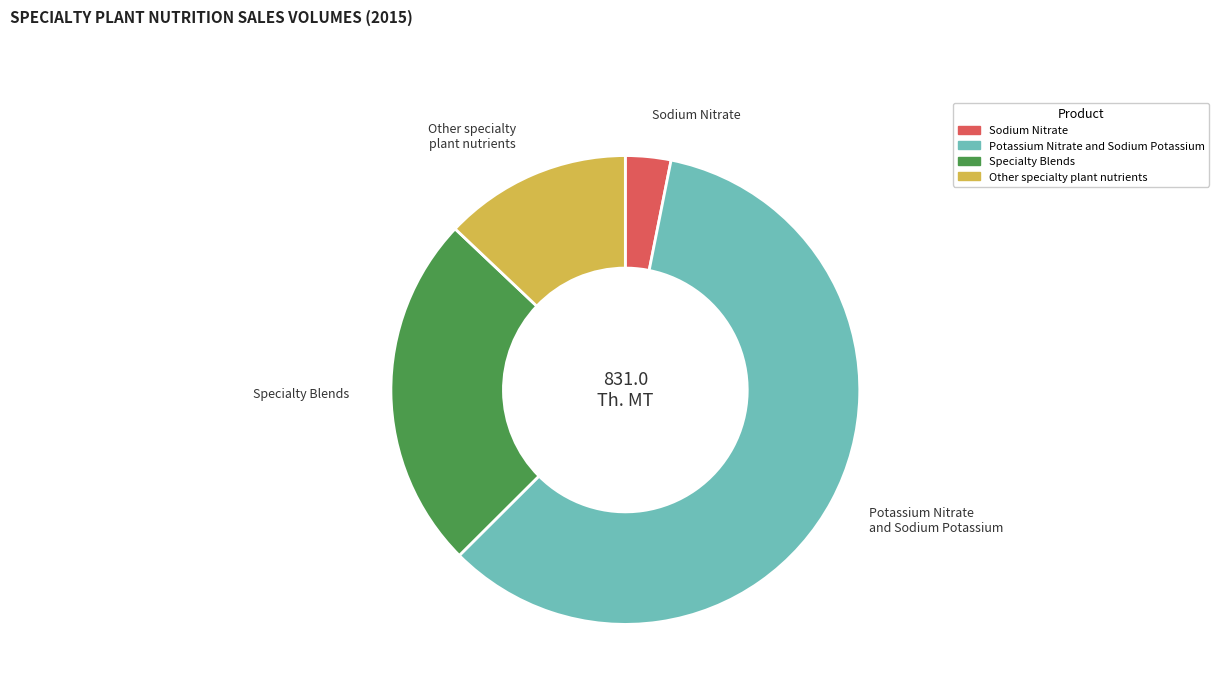

Which has a higher value, Potassium Nitrate and Sodium Potassium or Specialty Blends?

Potassium Nitrate and Sodium Potassium